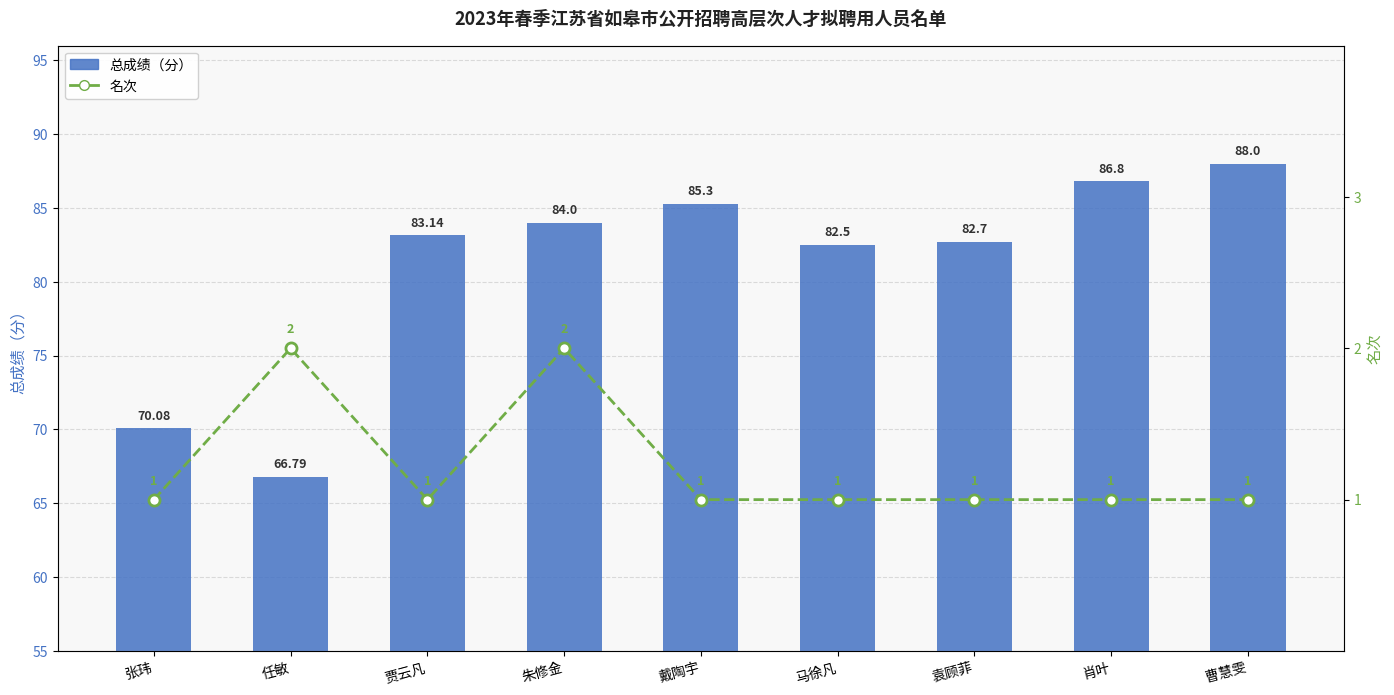

How many groups of bars are there?

9